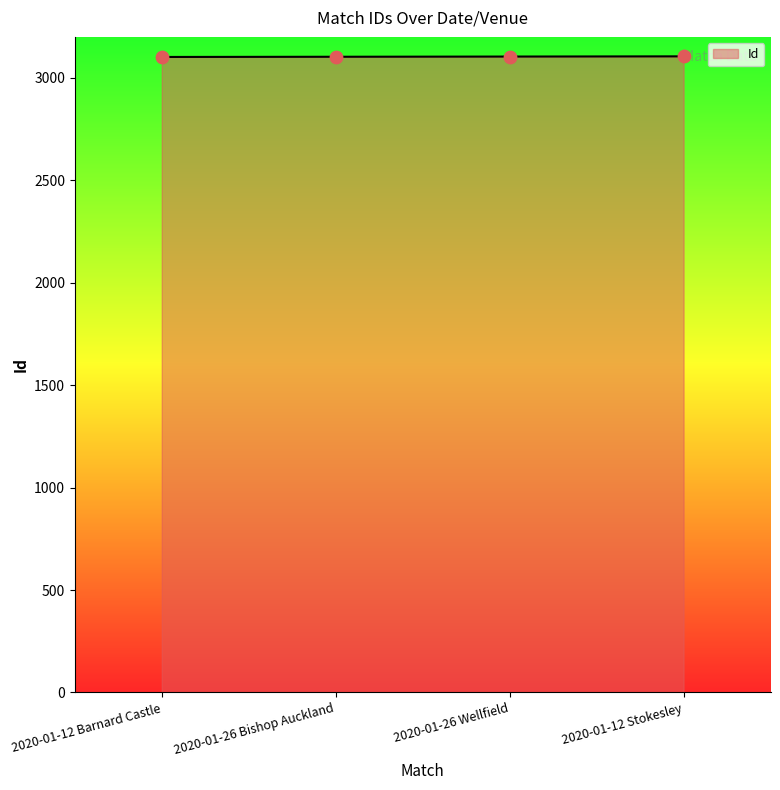

What is the change in value from 2020-01-26 Wellfield to 2020-01-12 Stokesley?

+1